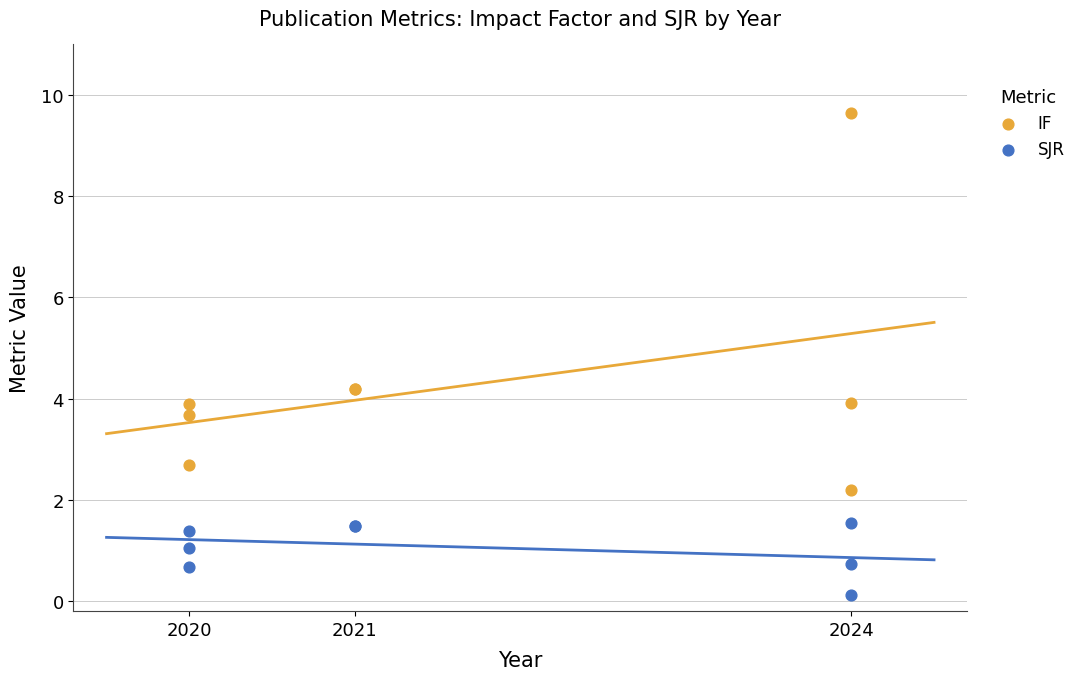

Which series contains the lowest Y value?

SJR